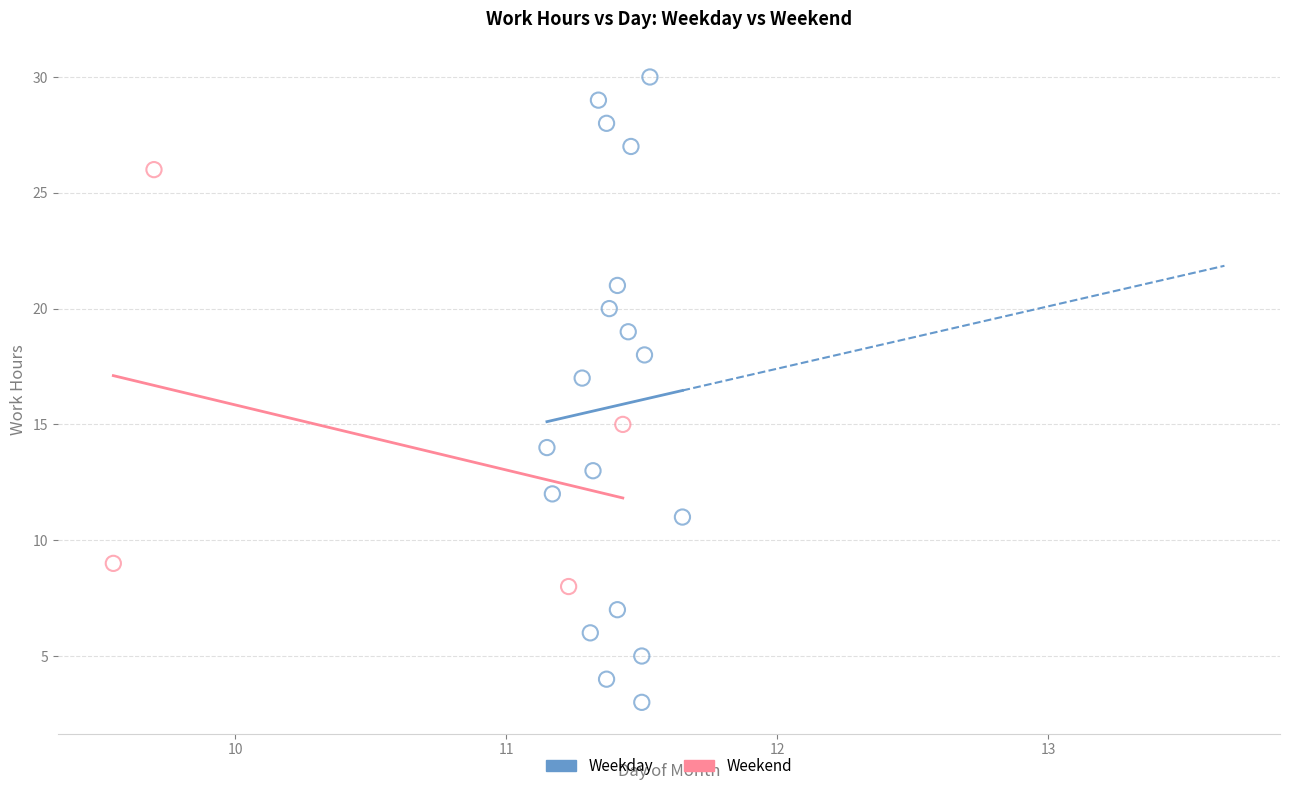

Which series reaches the maximum Y coordinate?

Weekday